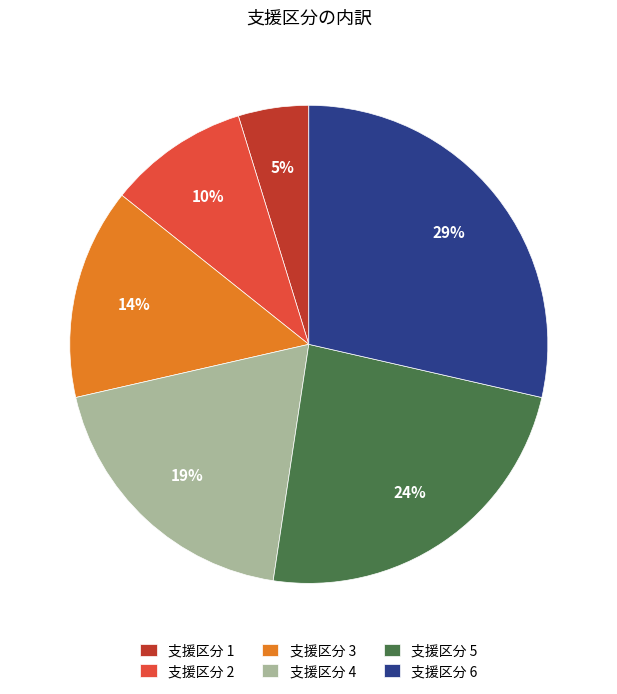

To the nearest percent, what is the average slice percentage?

17%